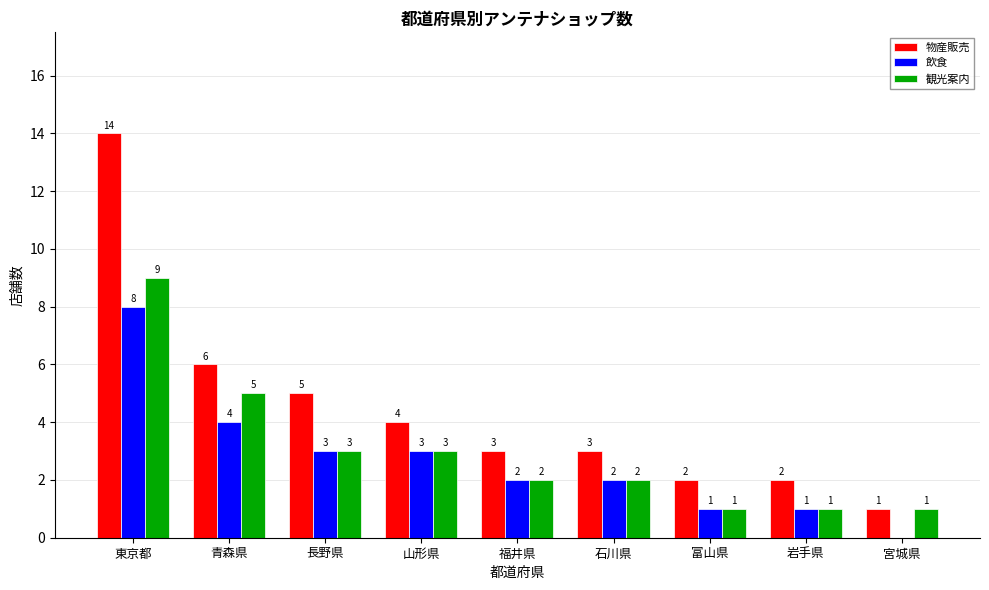

Where is 物産販売 nearest to the value 7?

青森県